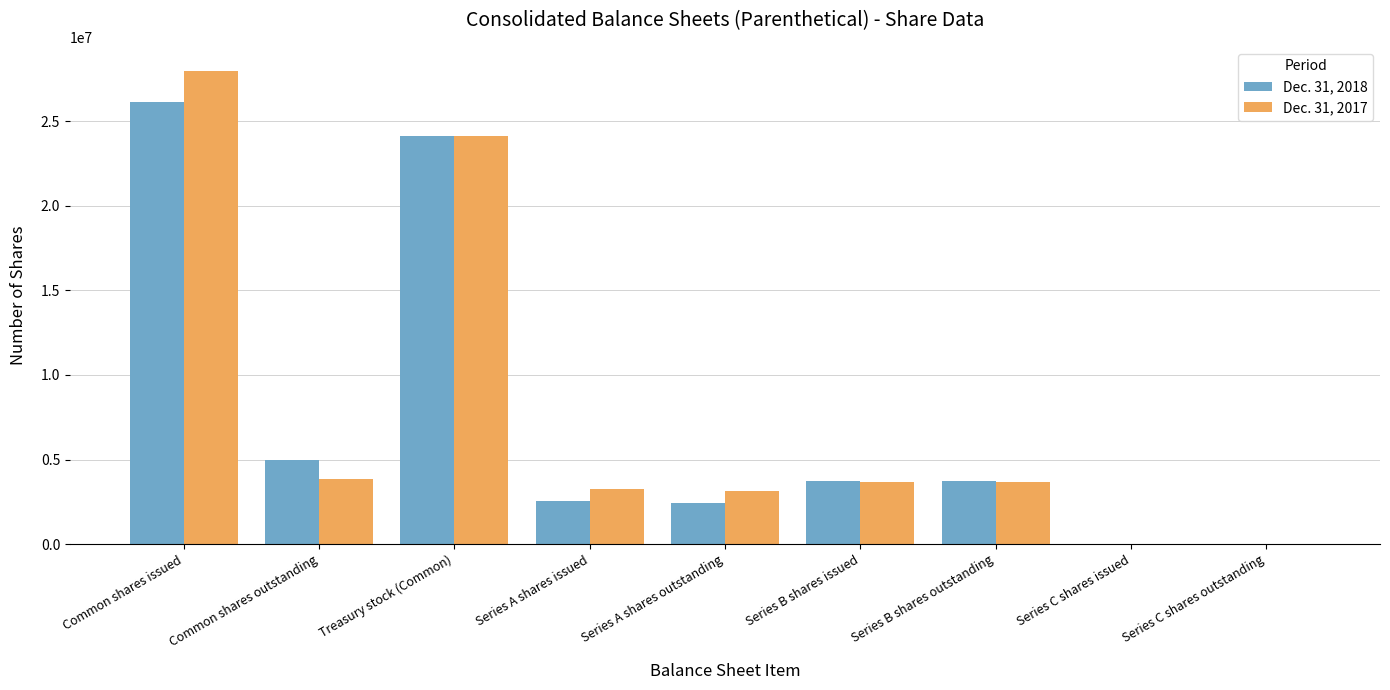

What is the sum of the Dec. 31, 2018 values at Series A shares issued and Treasury stock (Common)?

26694448